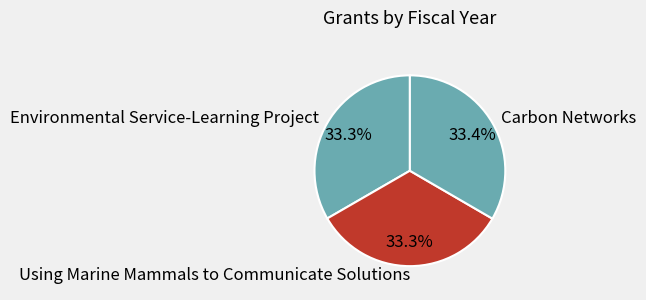

Do Carbon Networks and Using Marine Mammals to Communicate Solutions together represent more than half of the pie?

Yes